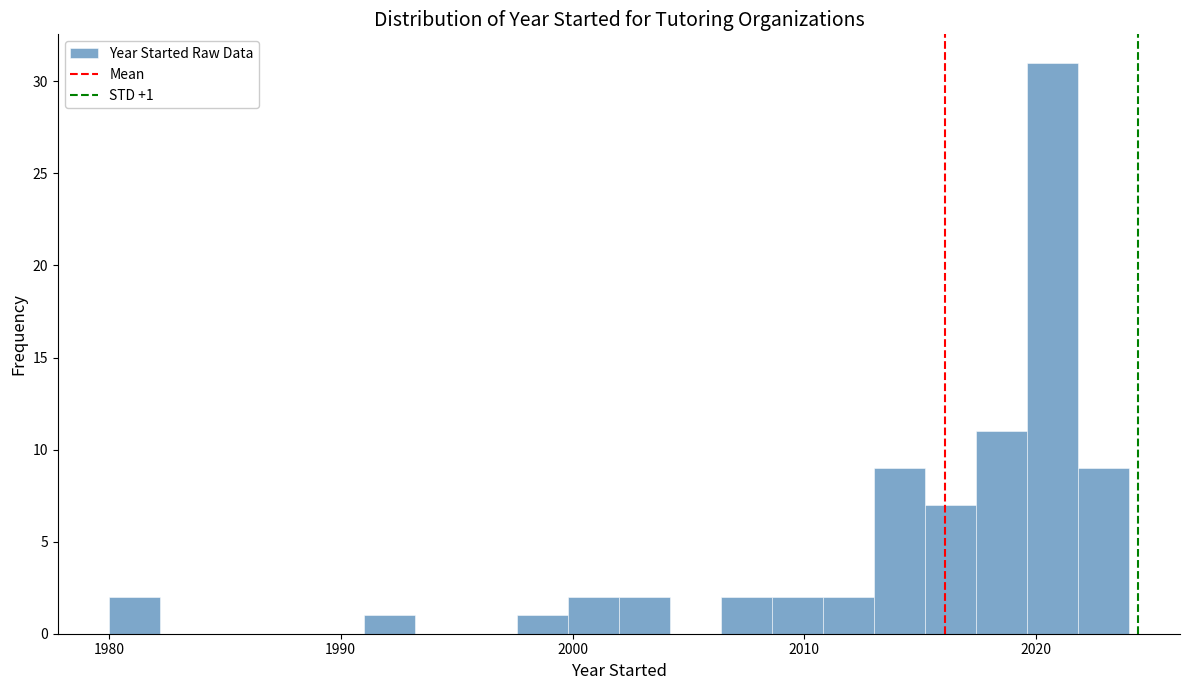

Around what value on the x-axis is the tallest bar? Give the approximate position of its centre, as read against the axis.

2021